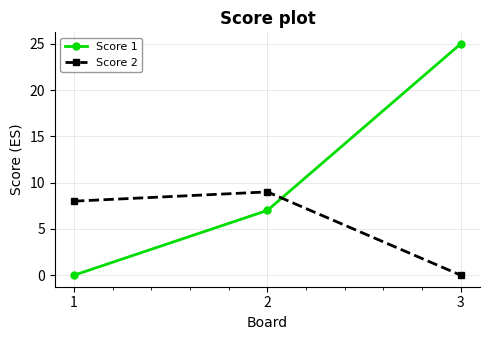

What is the difference between the Score 2 values at 3 and 2?

9